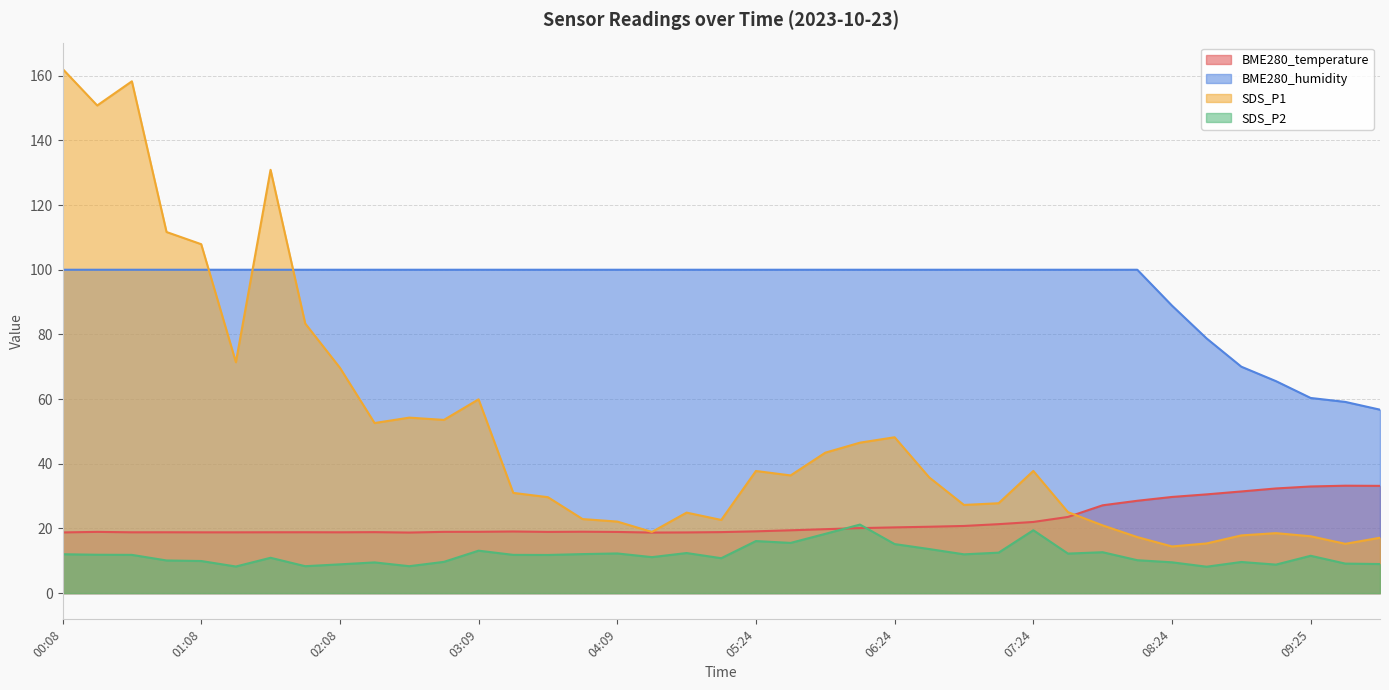

The value of BME280_humidity at 01:23 is 100.0. True or false?

True